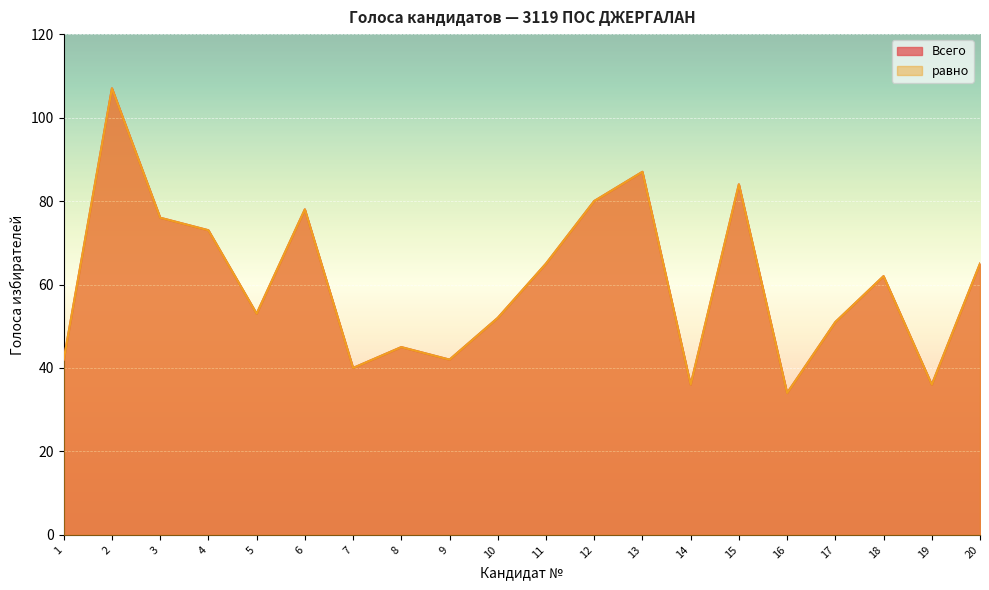

At which label is Всего closest to 70?

4